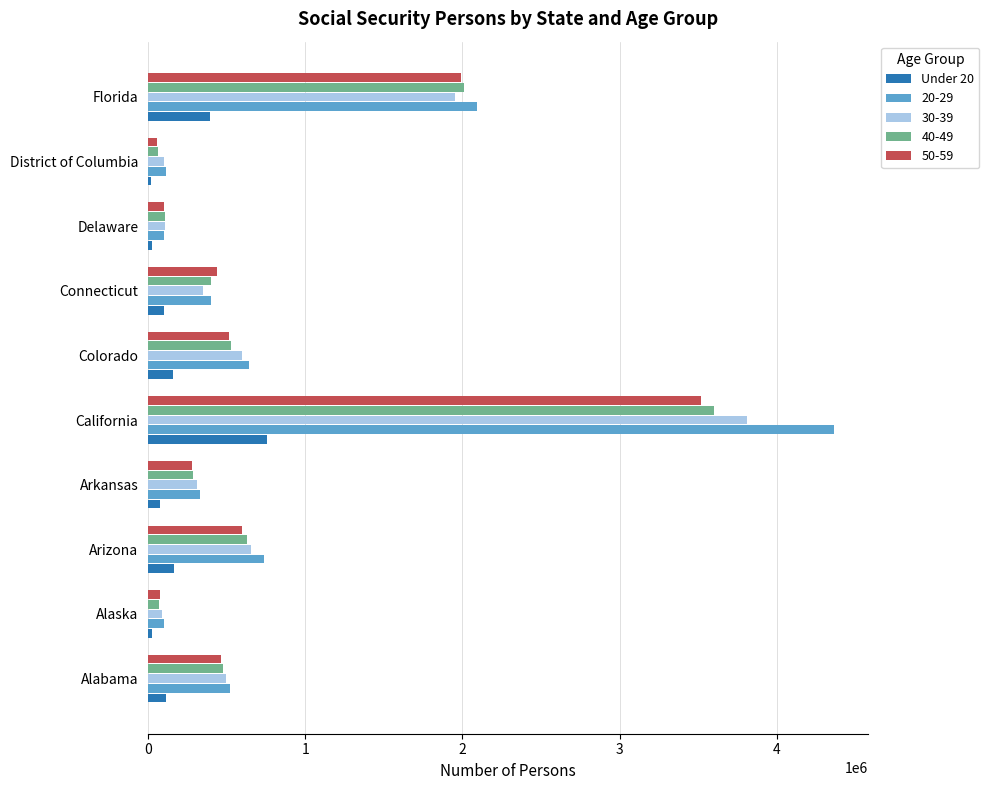

What is the difference between the highest and lowest values at Florida?

1699894